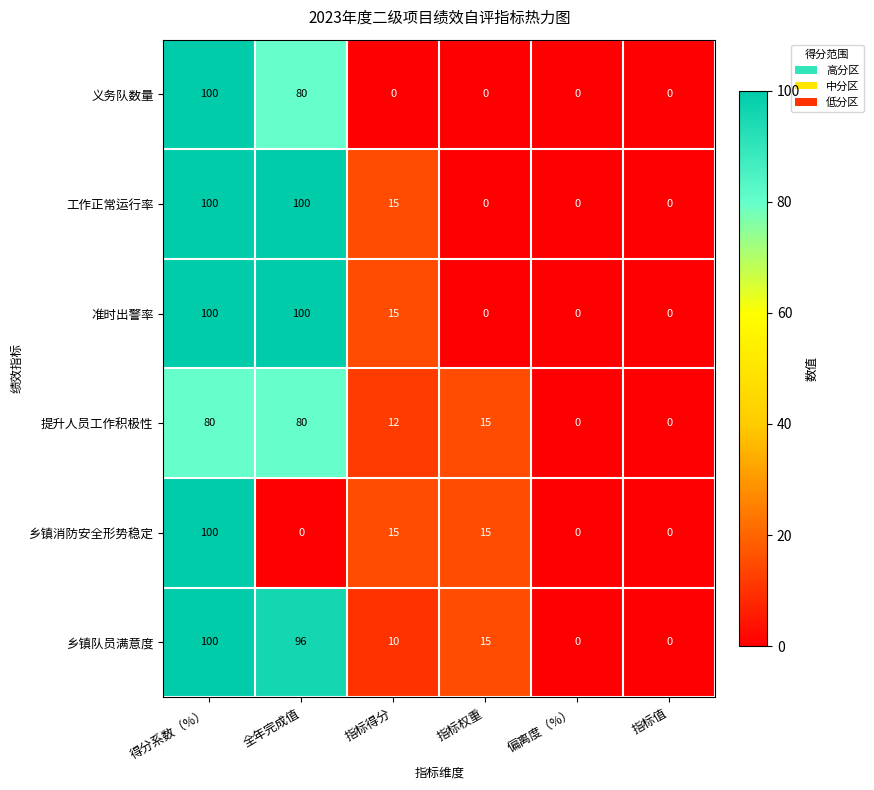

How many data points does each series have?

6